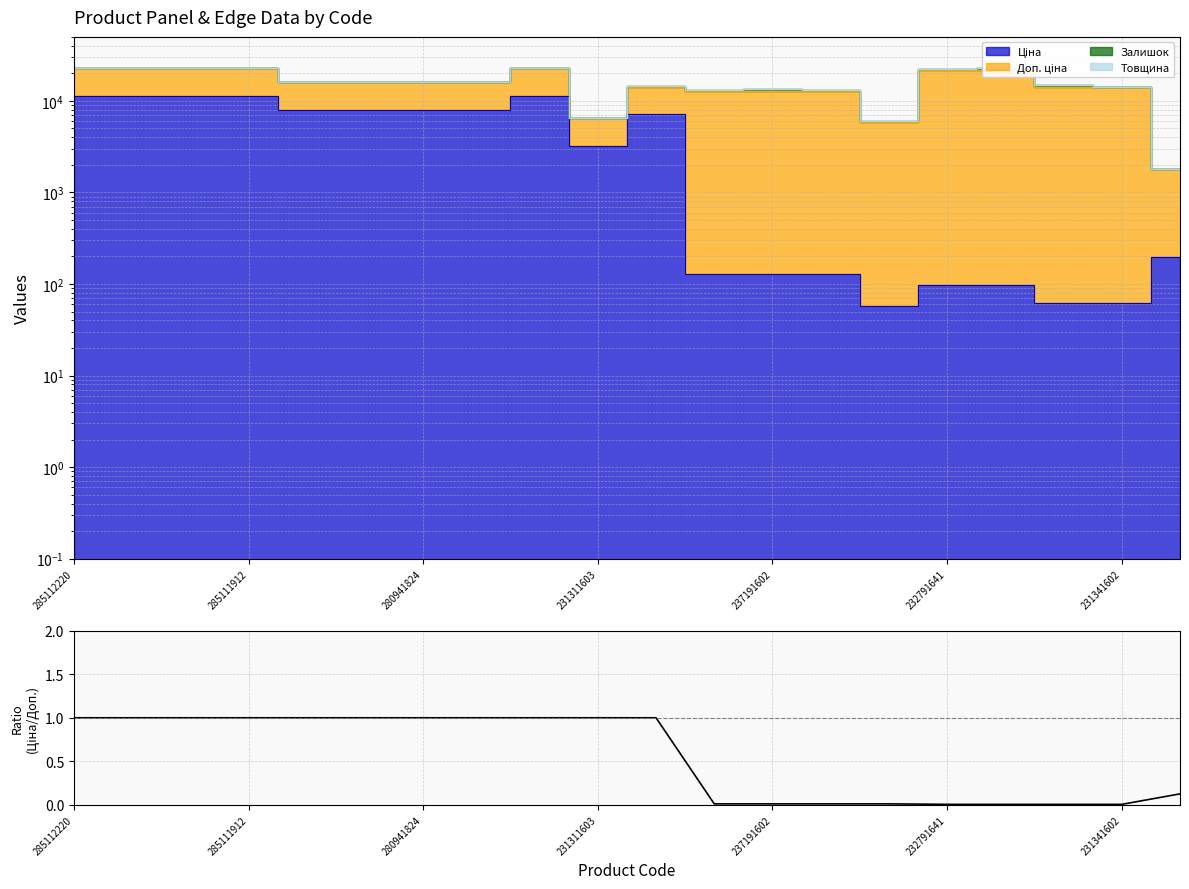

Reading left to right, transcribe all the data shown in this chart.

1.0	1.0	1.0	1.0	1.0	1.0	1.0	1.0	1.0	1.0	1.0	0.0	0.0	0.0	0.0	0.0	0.0	0.0	0.0	0.1